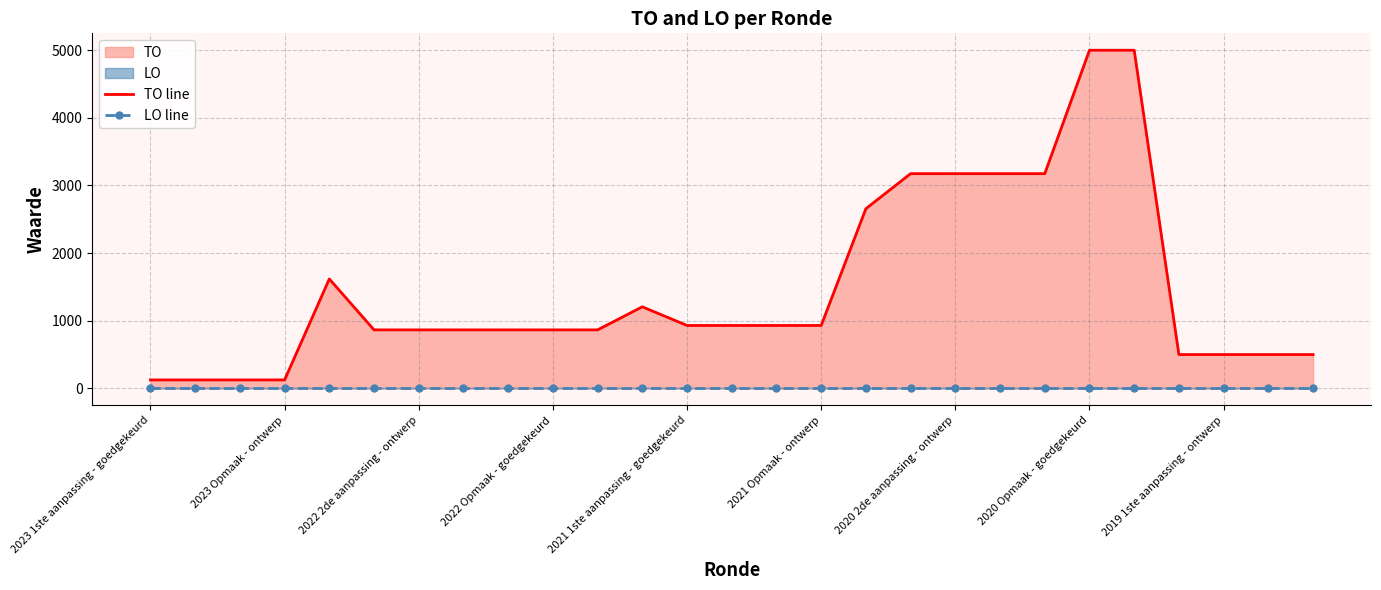

At which category does the chart reach its minimum across all series?

2023 1ste aanpassing - goedgekeurd